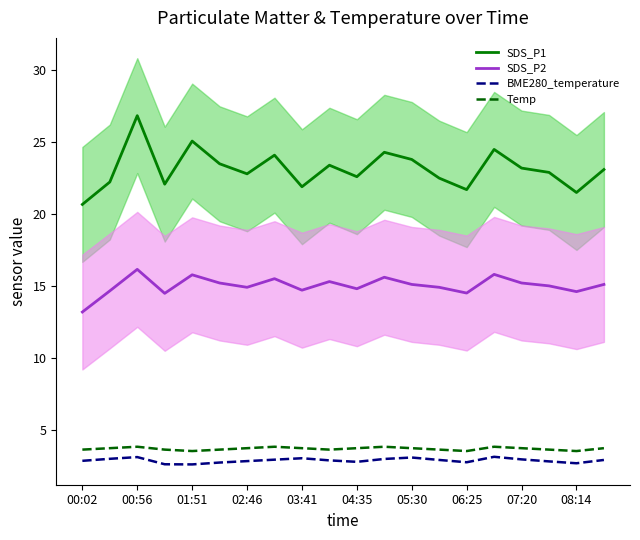

What is the lowest value of the BME280_temperature series?

2.6